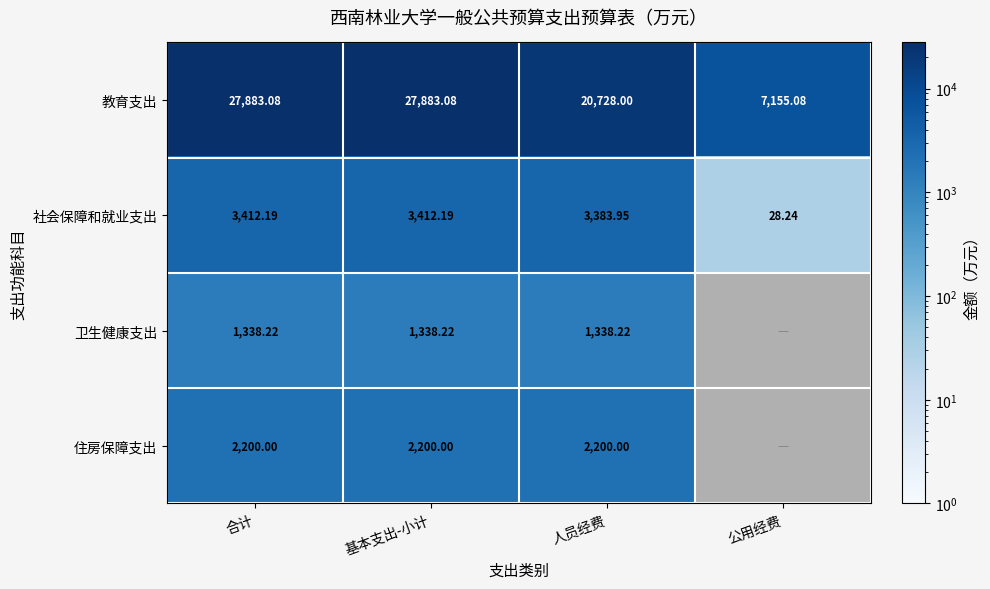

Is the value of 教育支出 at 公用经费 greater than the value of 卫生健康支出 at 基本支出-小计?

Yes